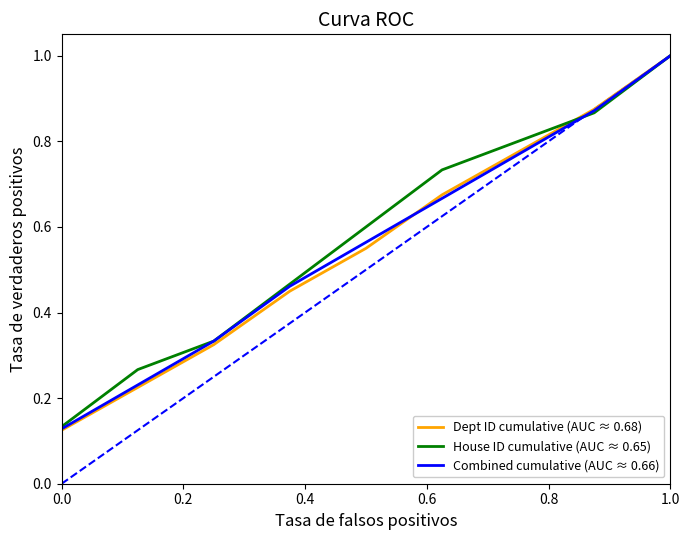

Is this an area chart (filled region under the line)?

No